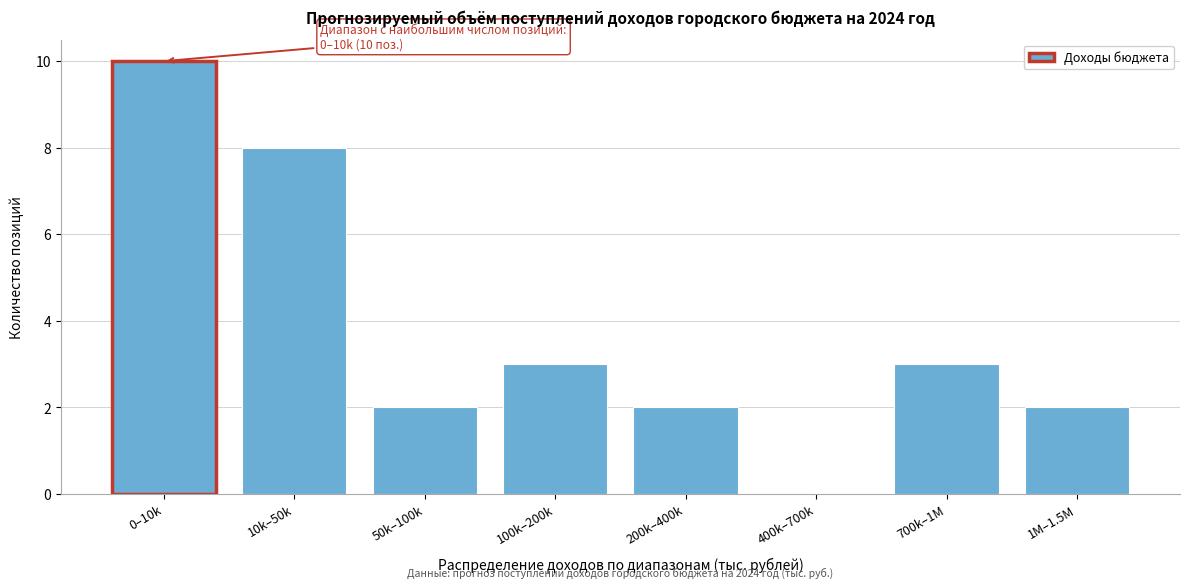

Reading right to left, extract all data points from this chart.

1M–1.5M=2	700k–1M=3	400k–700k=0	200k–400k=2	100k–200k=3	50k–100k=2	10k–50k=8	0–10k=10